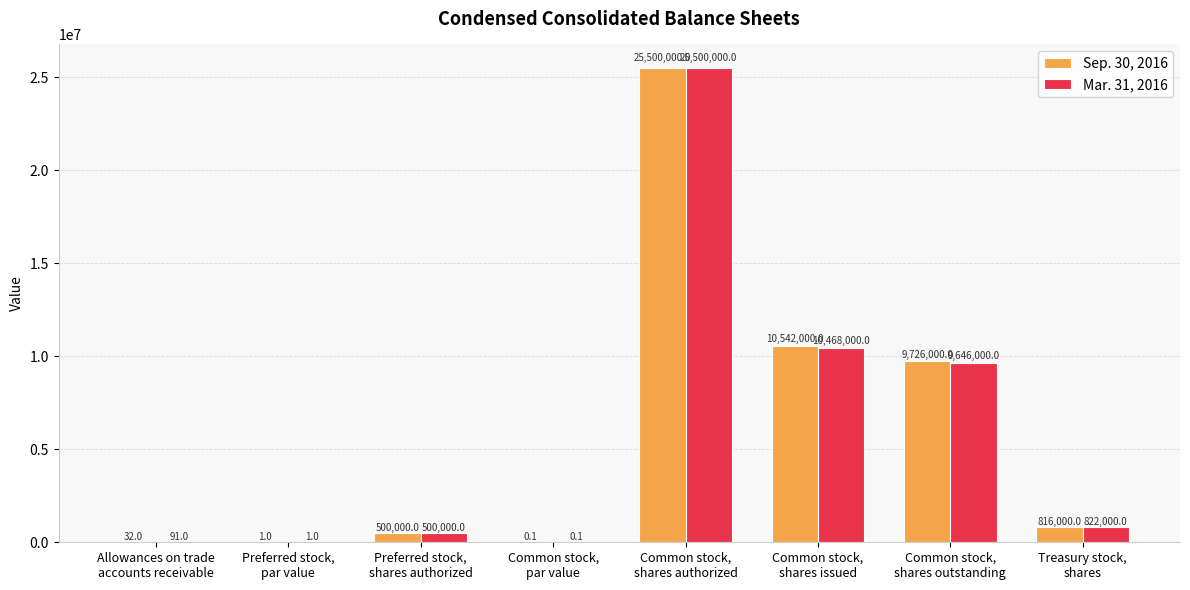

At which category is the sum across all series the highest?

Common stock,
shares authorized